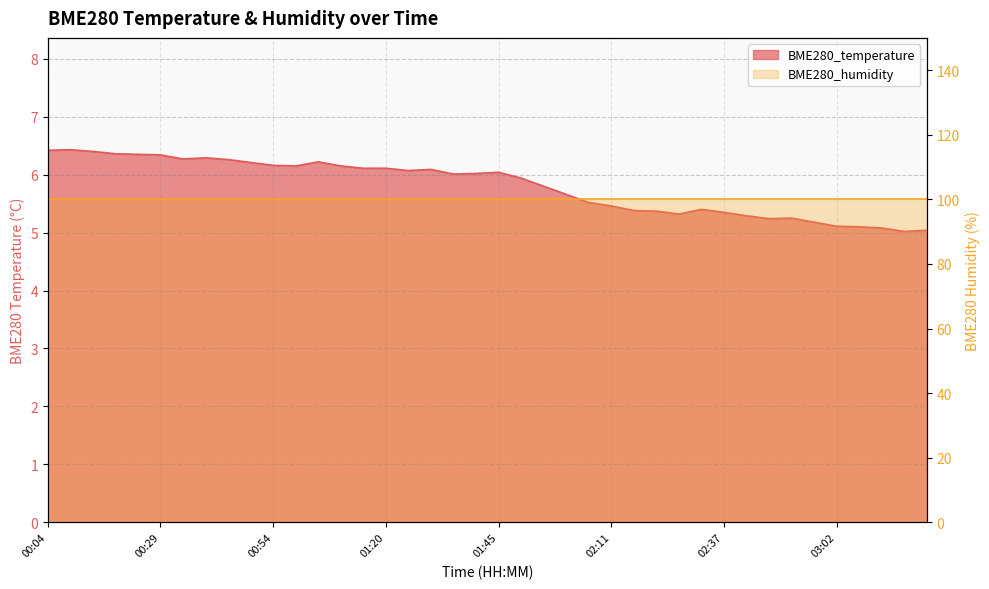

What is the difference between the maximum and minimum values?

1.4